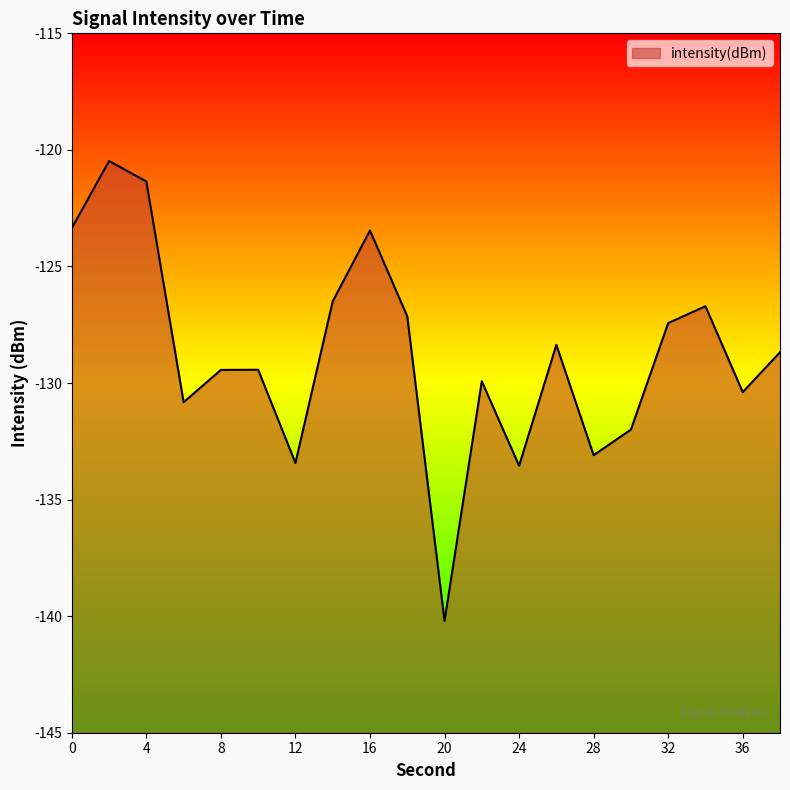

What is the value of the 9th point from the left?

-123.5